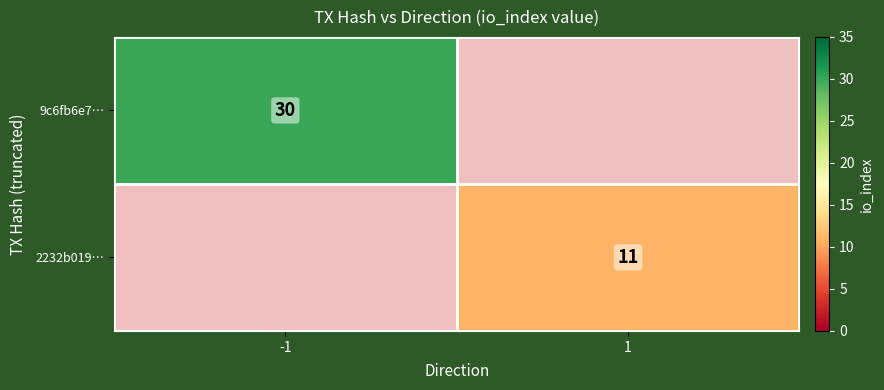

Which has a higher value, 1 or -1?

-1